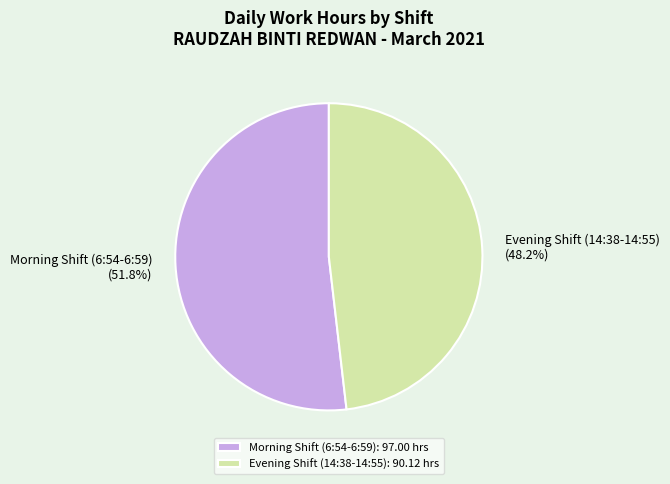

Does Evening Shift (14:38-14:55): 90.12 hrs represent more than half of the total?

No